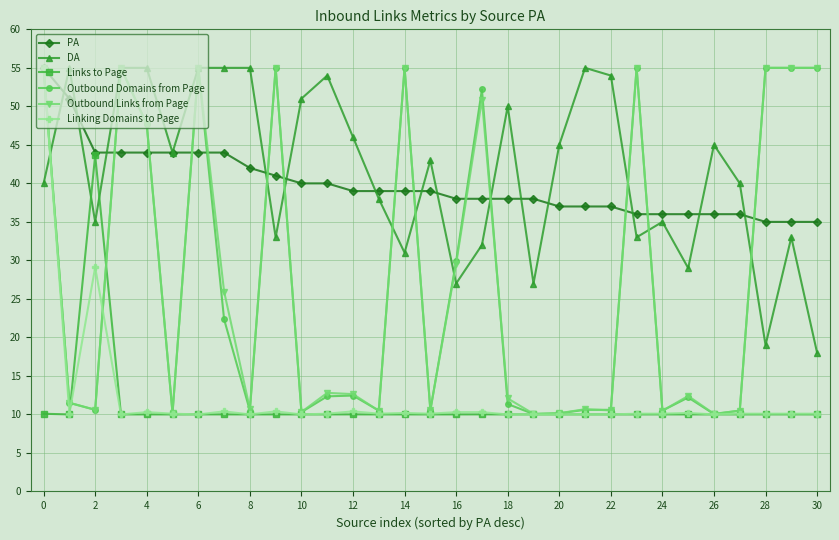

True or false: Outbound Links from Page has more than 2 interior local peaks.

True